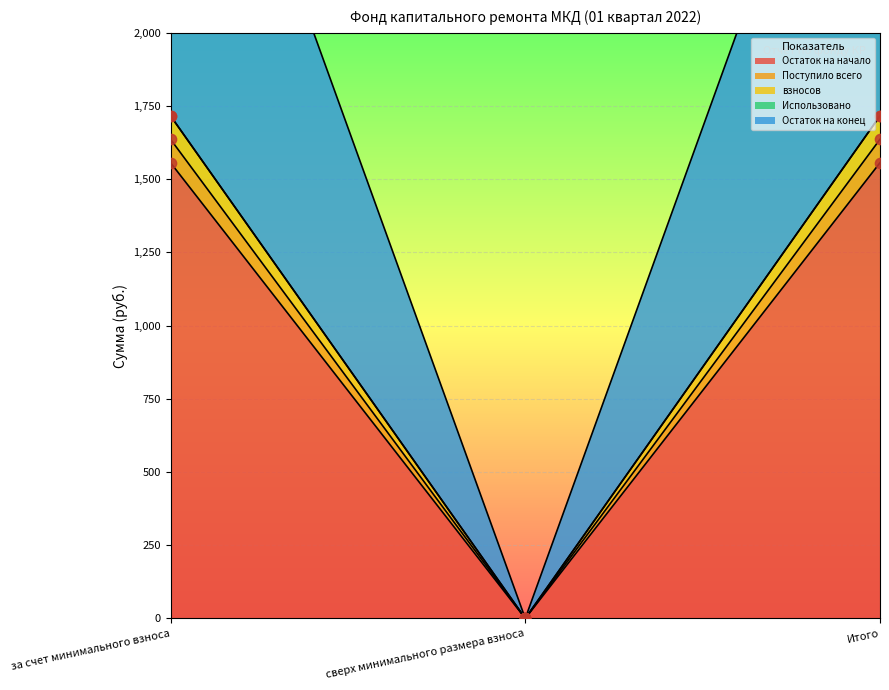

Is the value of Остаток на конец at сверх минимального размера взноса greater than the value of Остаток на начало at Итого?

No